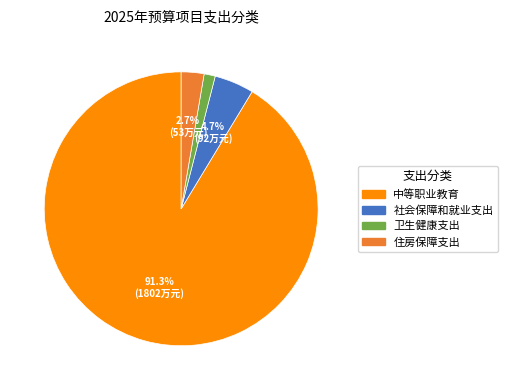

To the nearest percent, what is the difference between the largest and smallest slice percentages?

90%